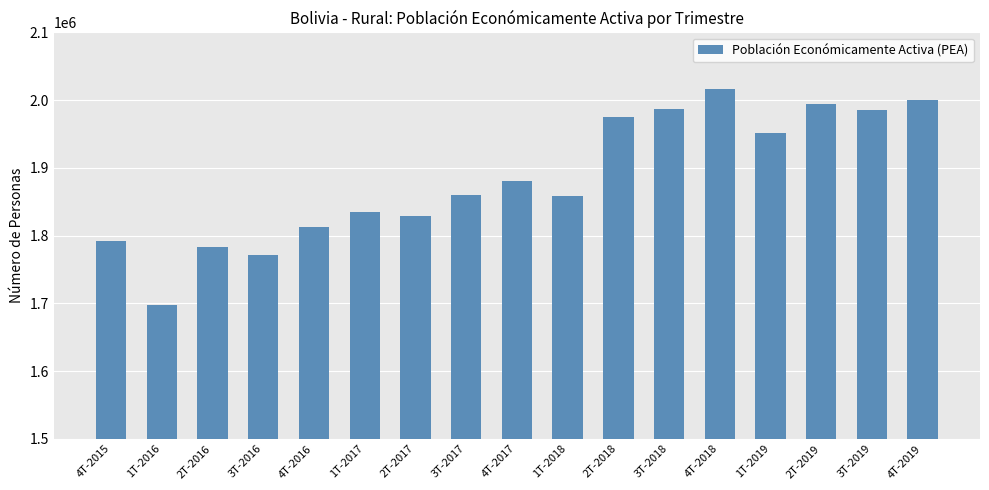

What is the change in value from 2T-2016 to 3T-2018?

+204132